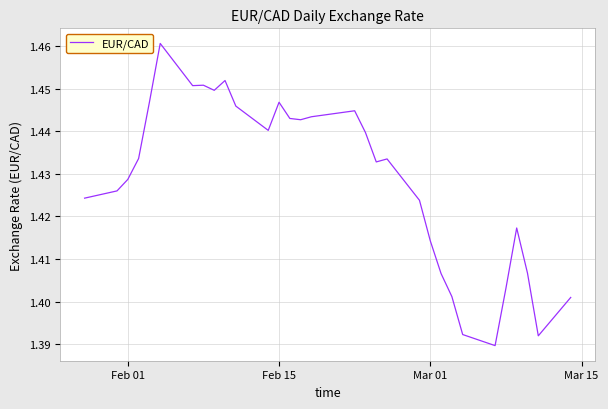

What is the value of the 27th point from the left?

1.4